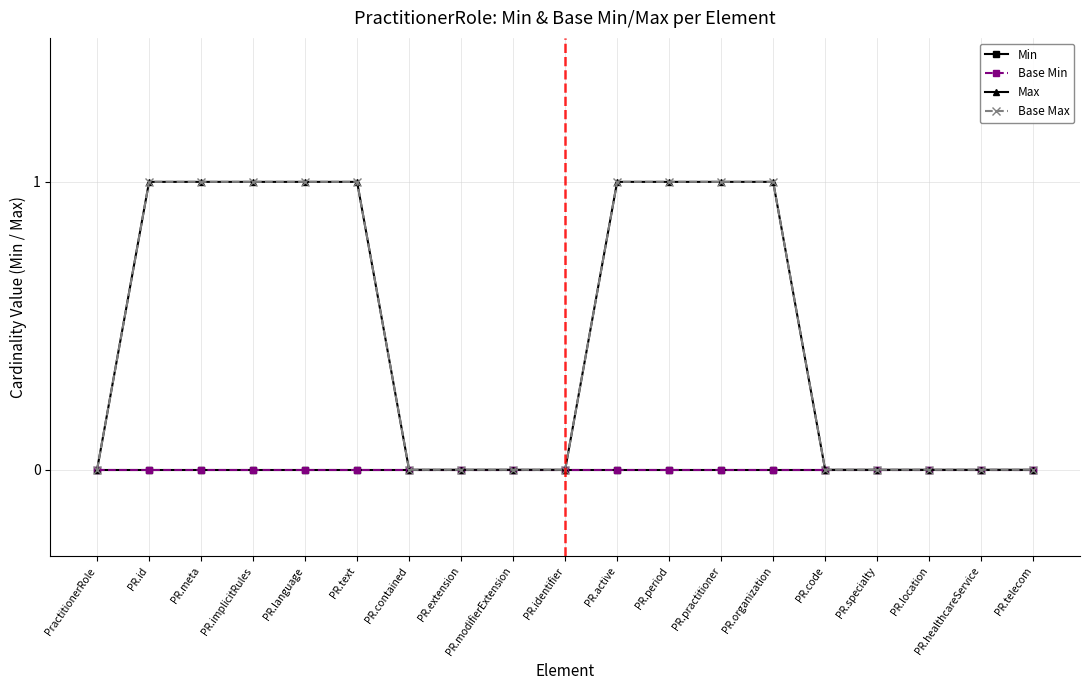

What is the sum of all Max values?

9